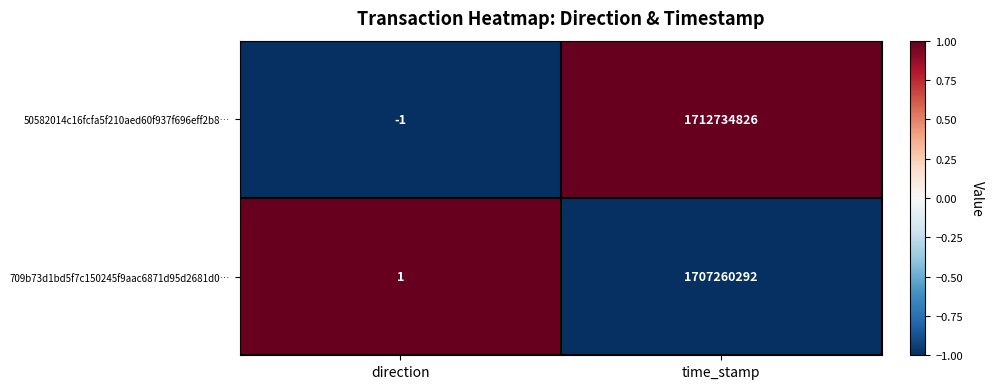

Reading right to left, transcribe all the data shown in this chart.

50582014c16fcfa5f210aed60f937f696eff2b8…: time_stamp=1712734826	direction=-1
709b73d1bd5f7c150245f9aac6871d95d2681d0…: time_stamp=1707260292	direction=1